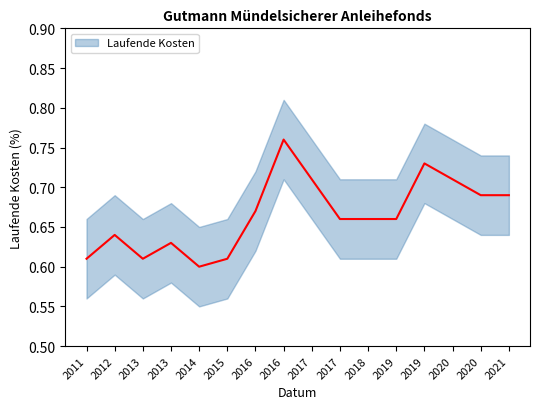

What is the difference between the second highest and second lowest values?

0.1